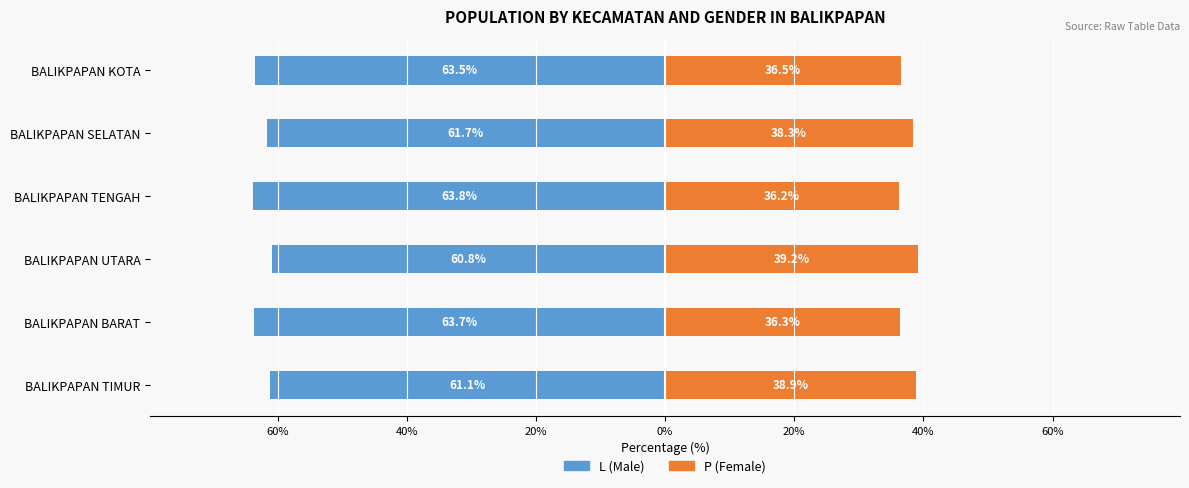

Rank the series at BALIKPAPAN BARAT from lowest to highest value.

L (Male), P (Female)